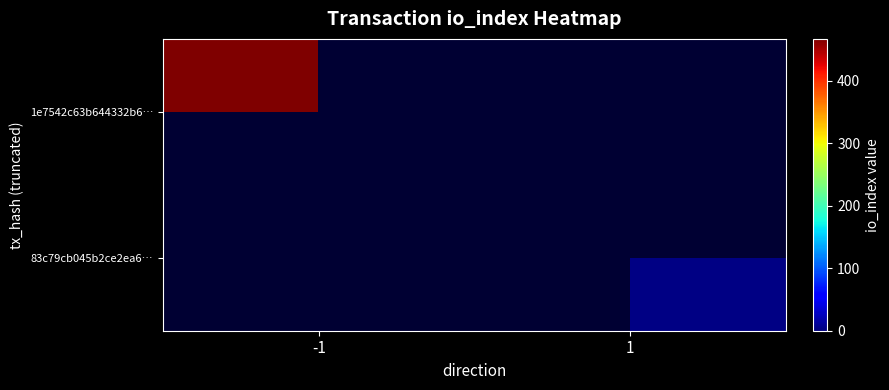

How many series are shown in this chart?

2